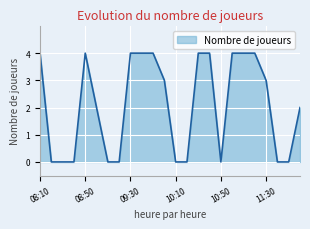

Reading right to left, extract all data points from this chart.

2	0	0	3	4	4	4	0	4	4	0	0	3	4	4	4	0	0	2	4	0	0	0	4